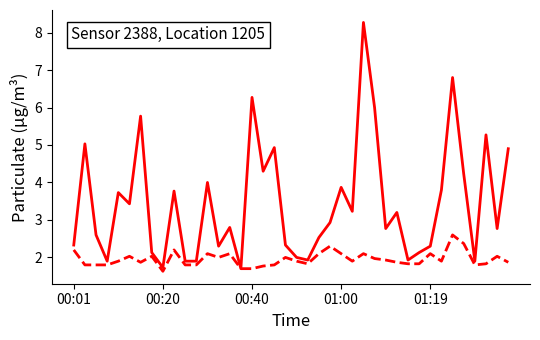

What is the minimum value shown in the chart?

1.6